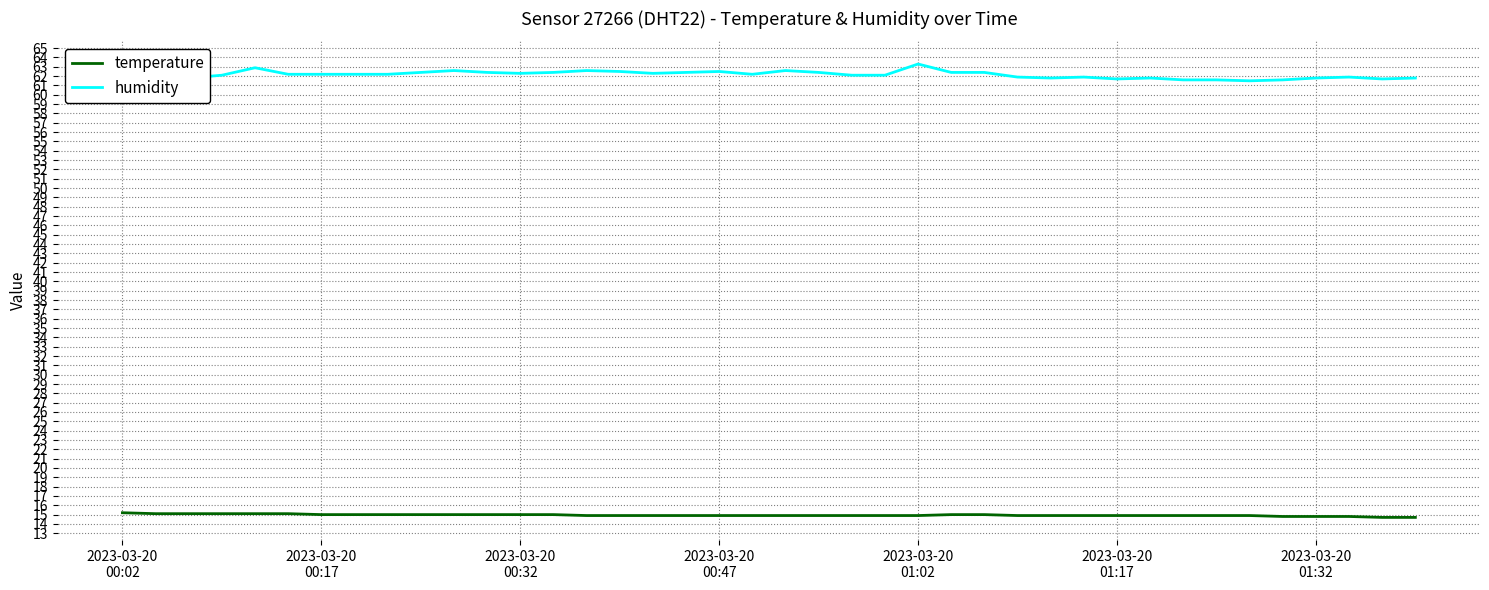

True or false: temperature and humidity intersect in this chart.

False